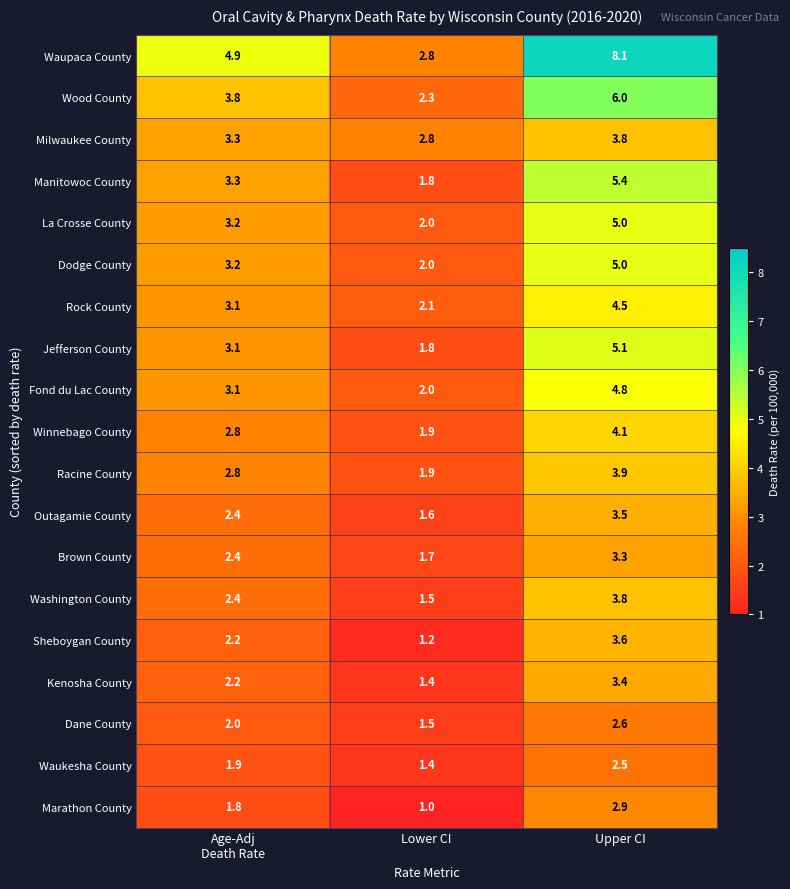

What is the average value of the Sheboygan County series?

2.3